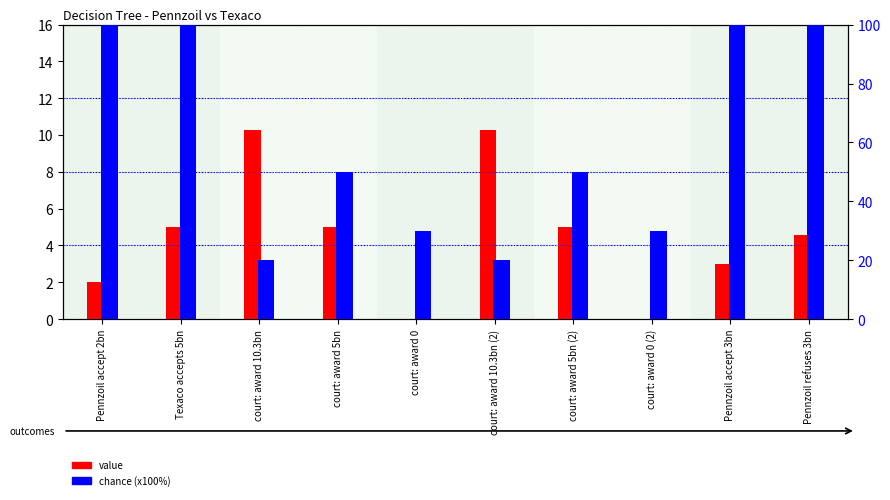

Which has a higher value, court: award 10.3bn or court: award 5bn?

court: award 10.3bn